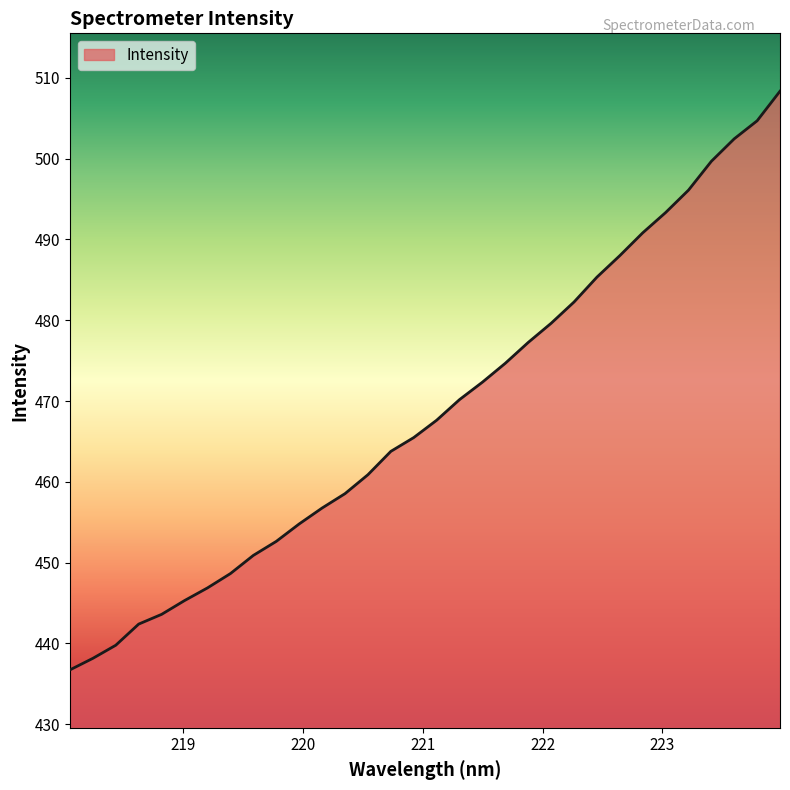

What is the minimum value shown in the chart?

436.7